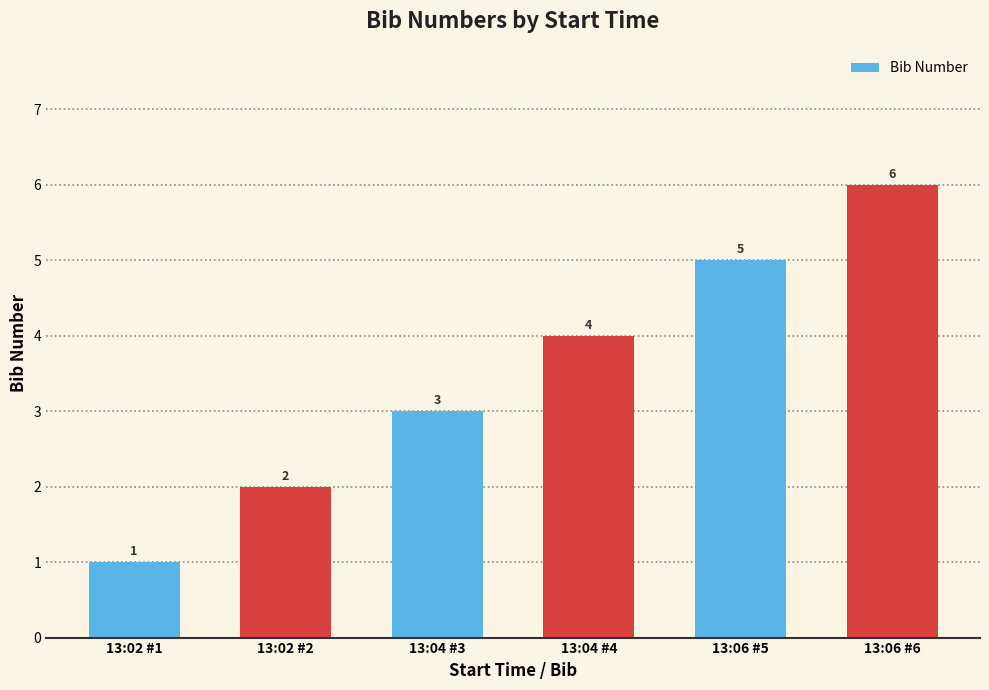

How many data points are less than 4?

3